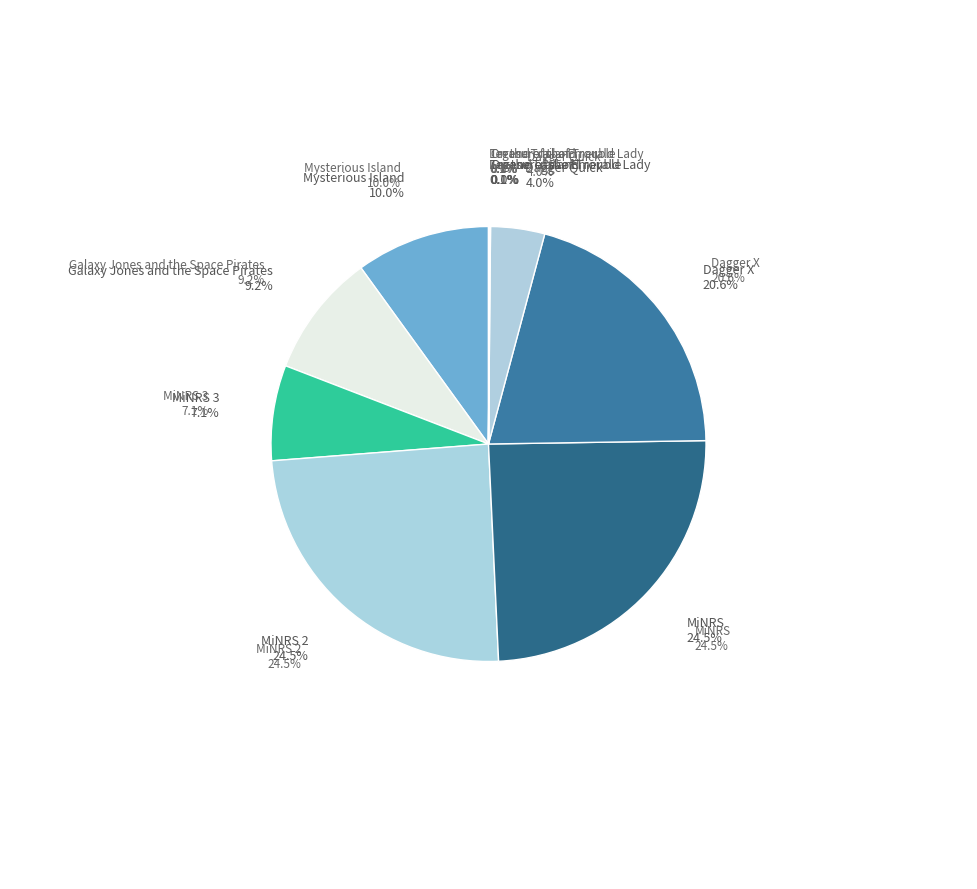

Do Treasure Island and MiNRS together represent more than half of the pie?

No